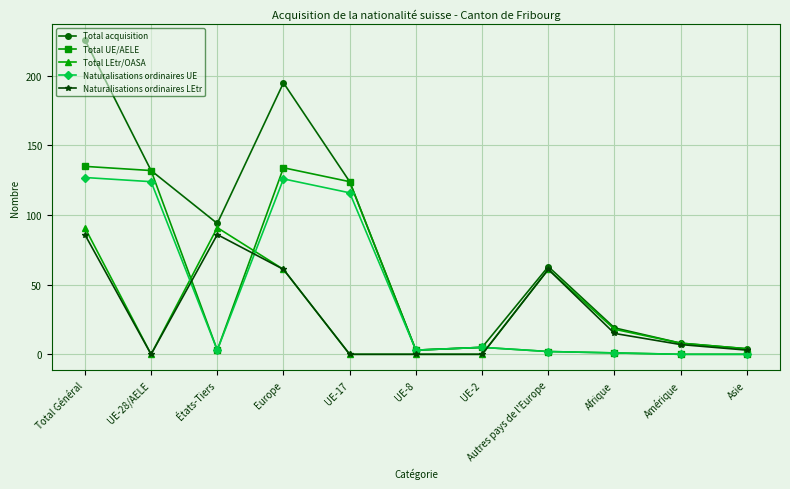

What is the value of the Naturalisations ordinaires LEtr point at the 4th from the left?

61